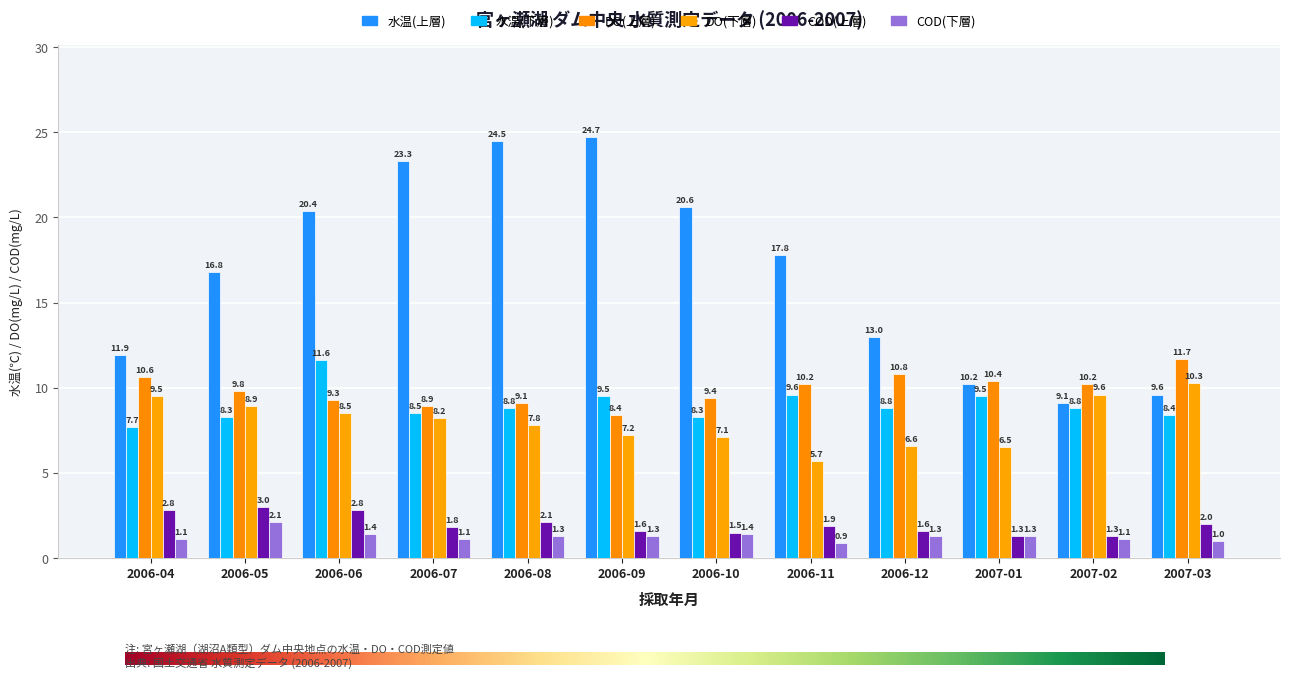

At 2006-05, list the series in order from largest to smallest.

水温(上層), DO(上層), DO(下層), 水温(下層), COD(上層), COD(下層)